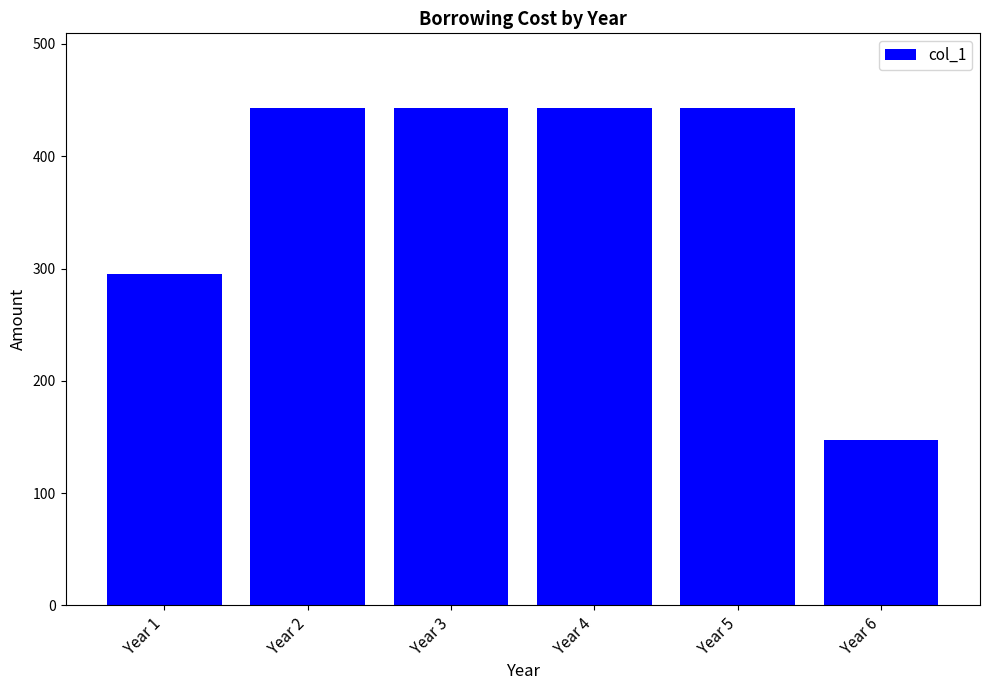

Does the chart contain stacked bars?

No